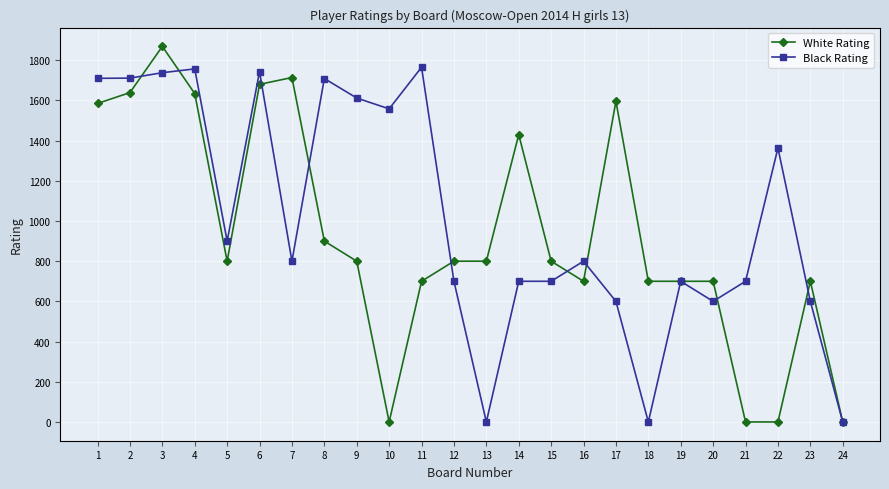

How many lines are shown in the chart?

2